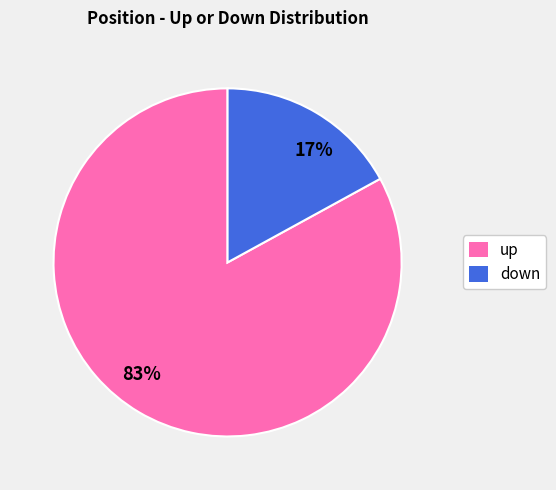

Rank the categories by value from lowest to highest.

17%, 83%